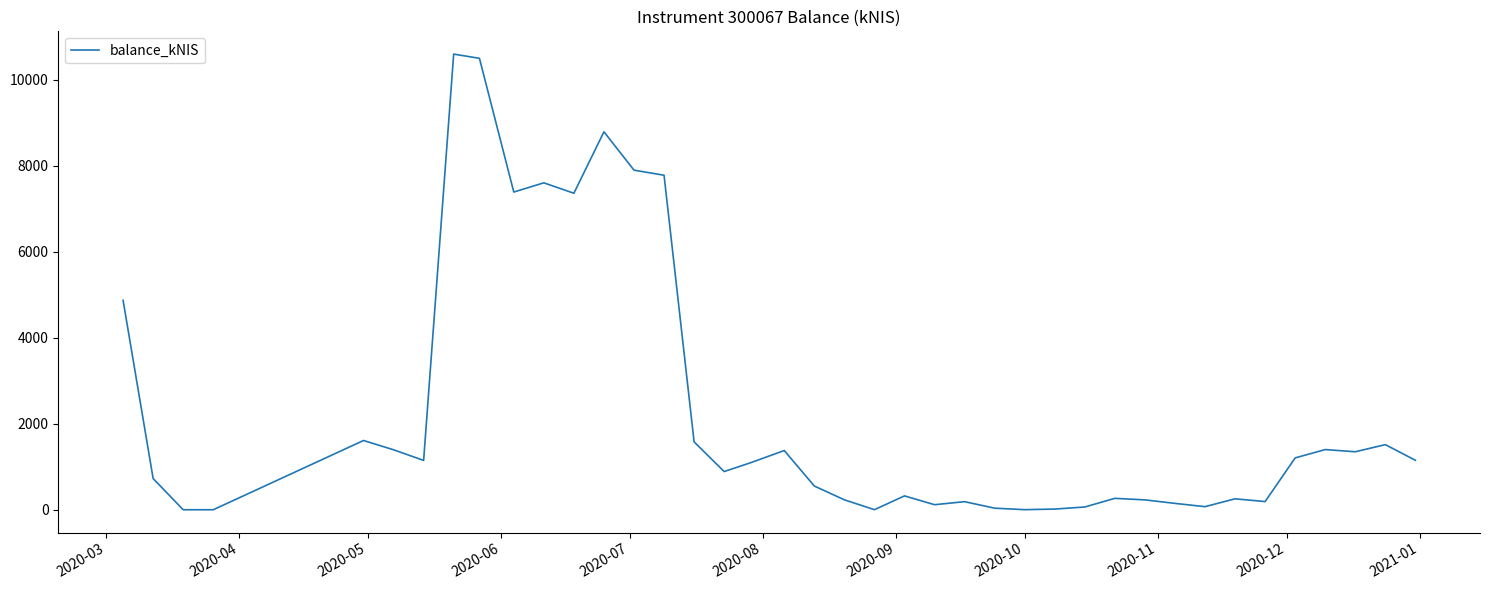

What is the sum of all values?

91923.9